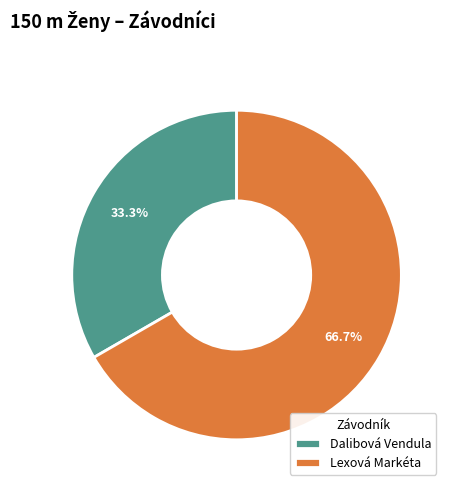

To the nearest percent, what portion does Dalibová Vendula represent?

33%